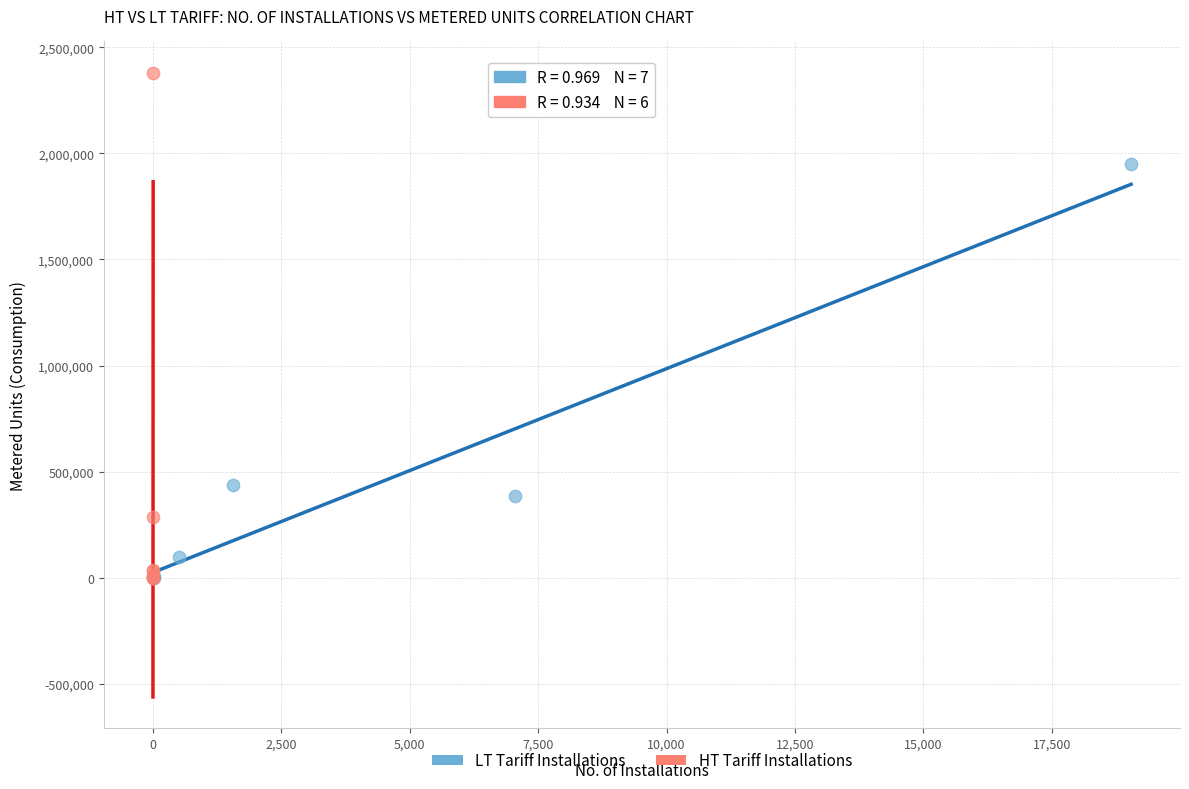

Which series reaches the maximum Y coordinate?

HT Tariff Installations